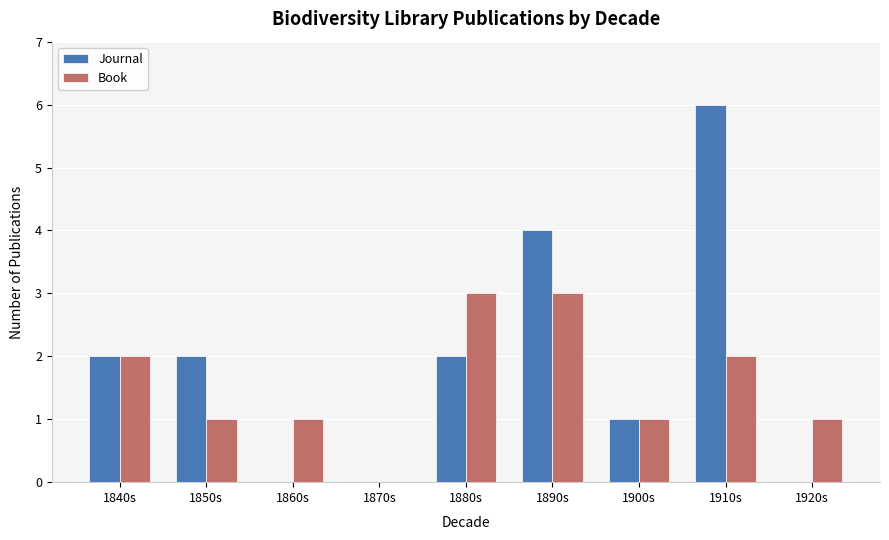

Reading left to right, what are all the values shown in this chart?

Journal: 1840s=2	1850s=2	1860s=0	1870s=0	1880s=2	1890s=4	1900s=1	1910s=6	1920s=0
Book: 1840s=2	1850s=1	1860s=1	1870s=0	1880s=3	1890s=3	1900s=1	1910s=2	1920s=1